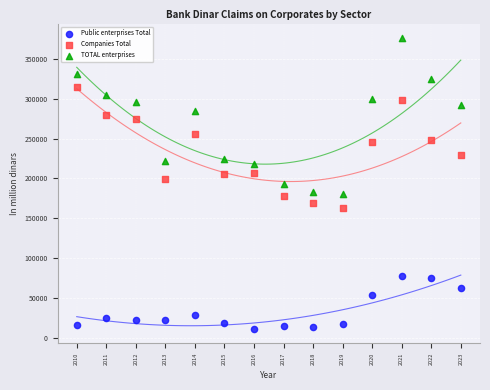

Which series contains the lowest Y value?

Public enterprises Total